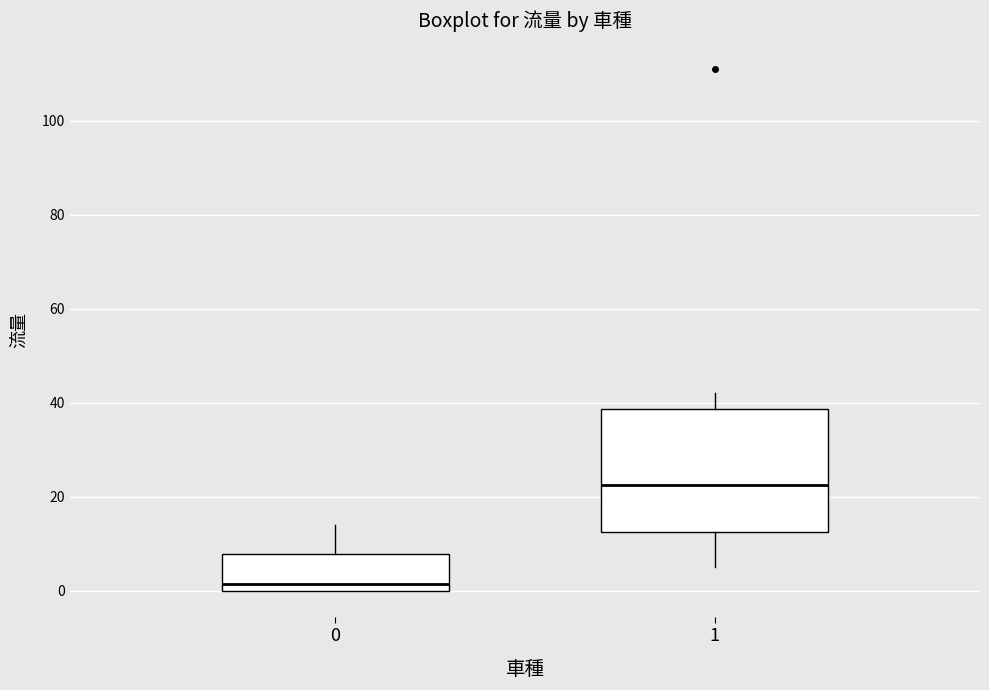

Where is the lower edge of the box at x = 0 on the y-axis? The values are not printed on the chart, so give them approximately, as read against the axis.

0